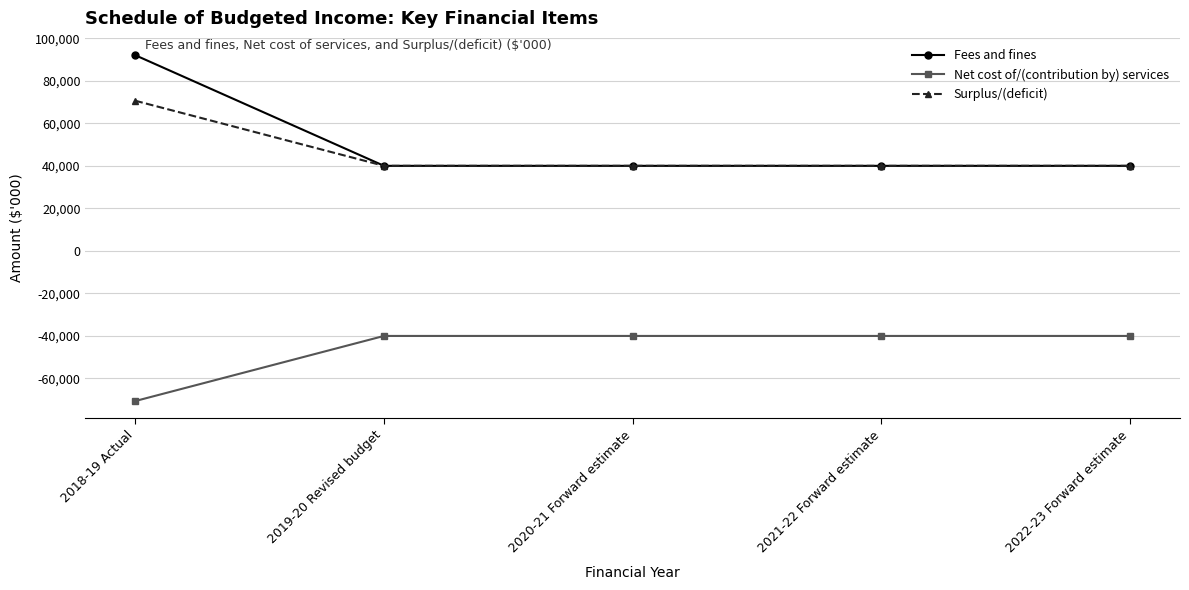

What is the difference between the highest and lowest values at 2022-23 Forward estimate?

80000